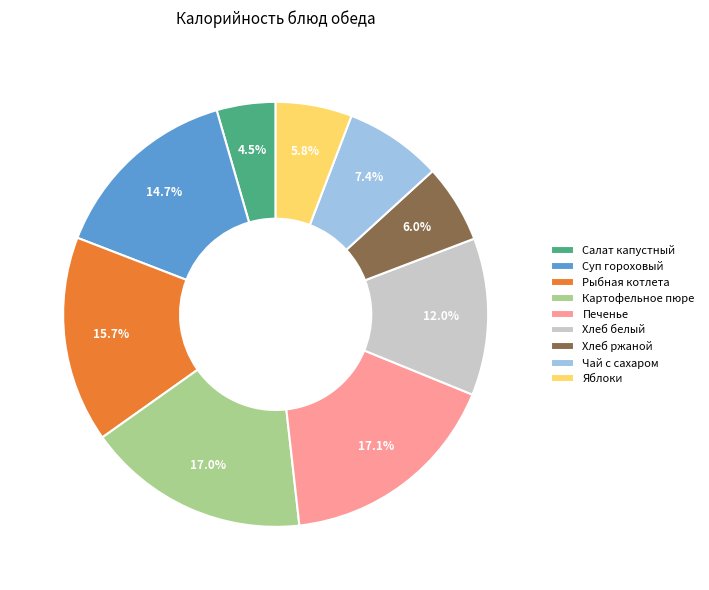

What is the total percentage of Хлеб белый and Суп гороховый?

26.6%